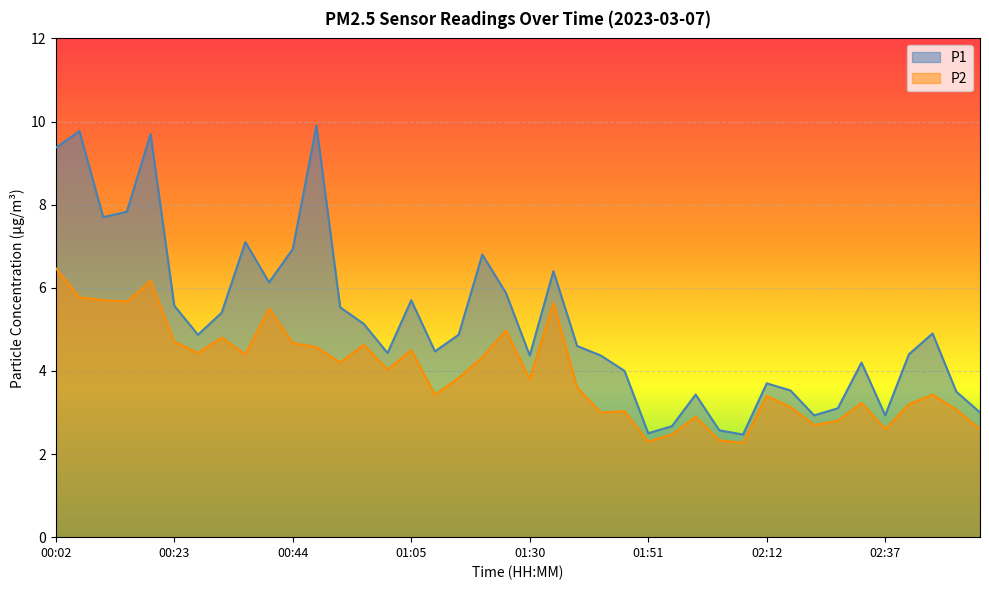

Which series has the largest total across all categories?

P1